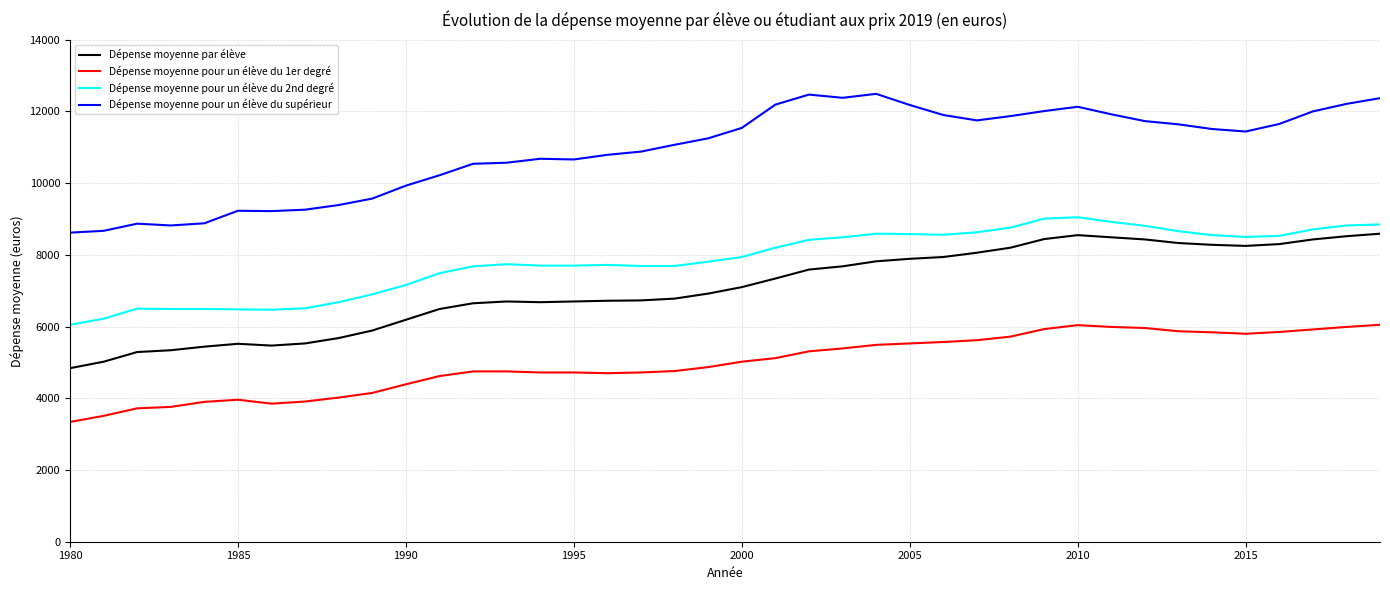

True or false: Dépense moyenne pour un élève du supérieur and Dépense moyenne pour un élève du 1er degré cross at least once.

False